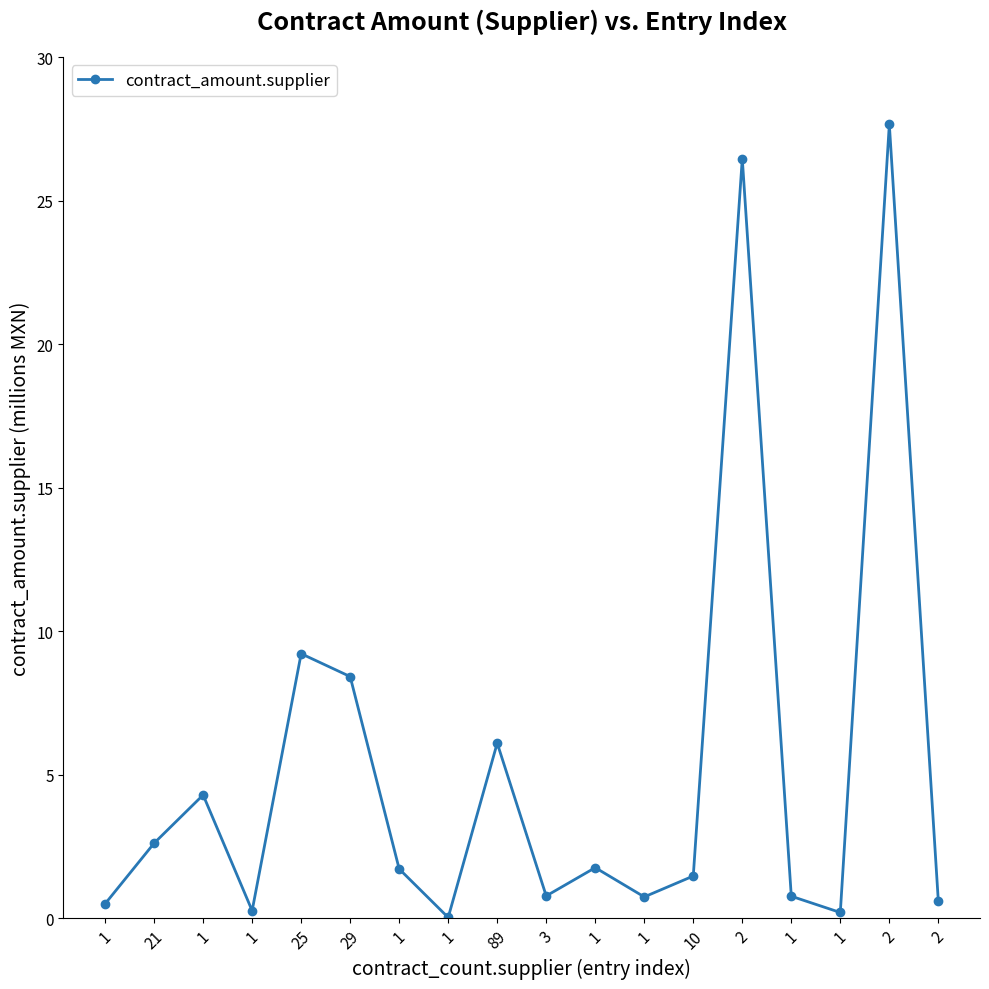

Reading right to left, list all the values displayed in this chart.

0.6	27.7	0.2	0.8	26.5	1.5	0.8	1.8	0.8	6.1	0.0	1.7	8.4	9.2	0.3	4.3	2.6	0.5